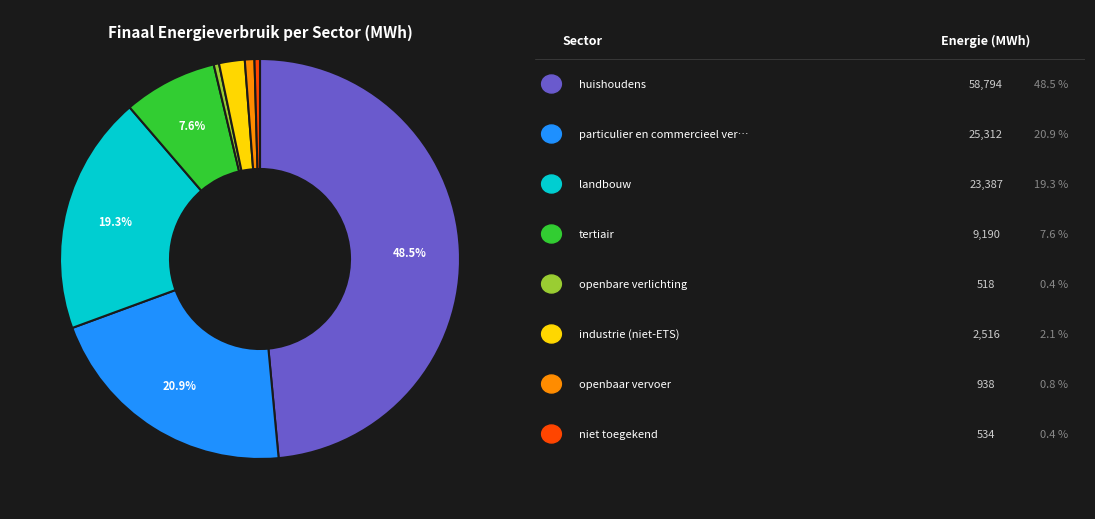

Is there a majority slice in this chart?

No